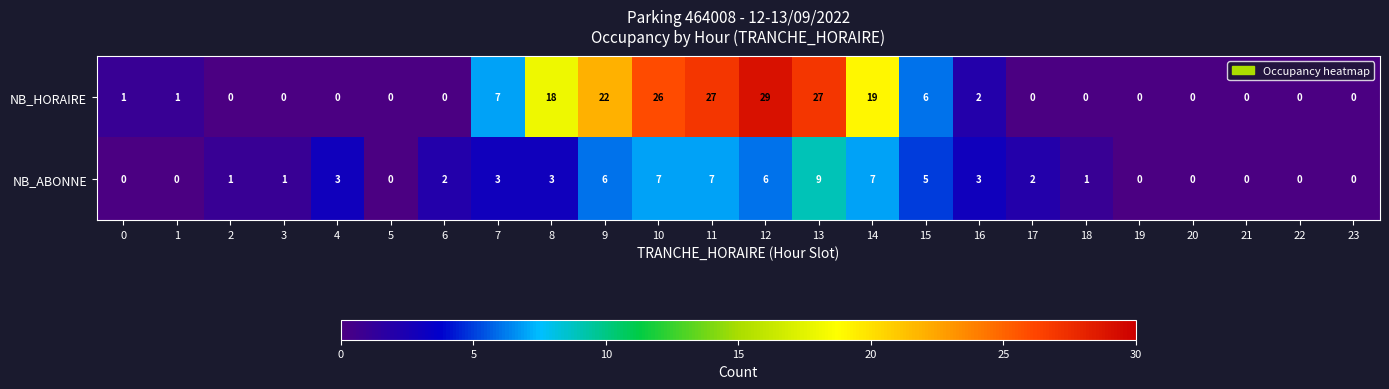

What is the sum of all NB_ABONNE values?

66